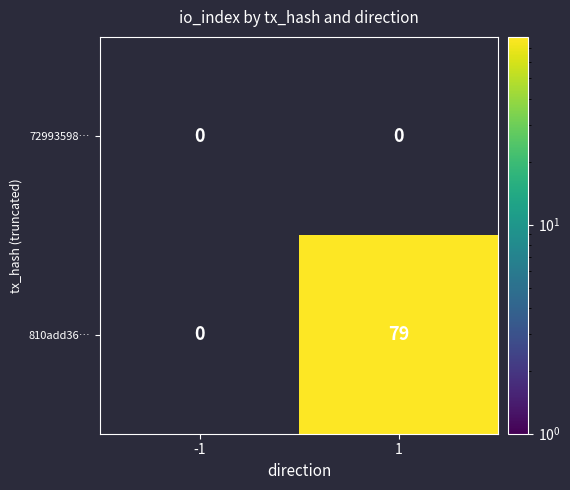

True or false: 810add36… has a value of 79 at 1.

True